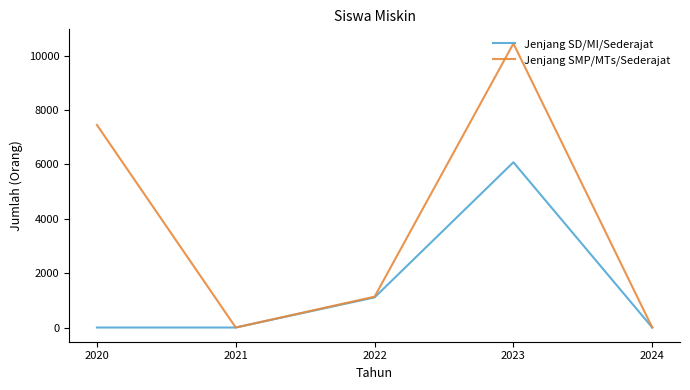

What is the total value across all series at 2020?

7455